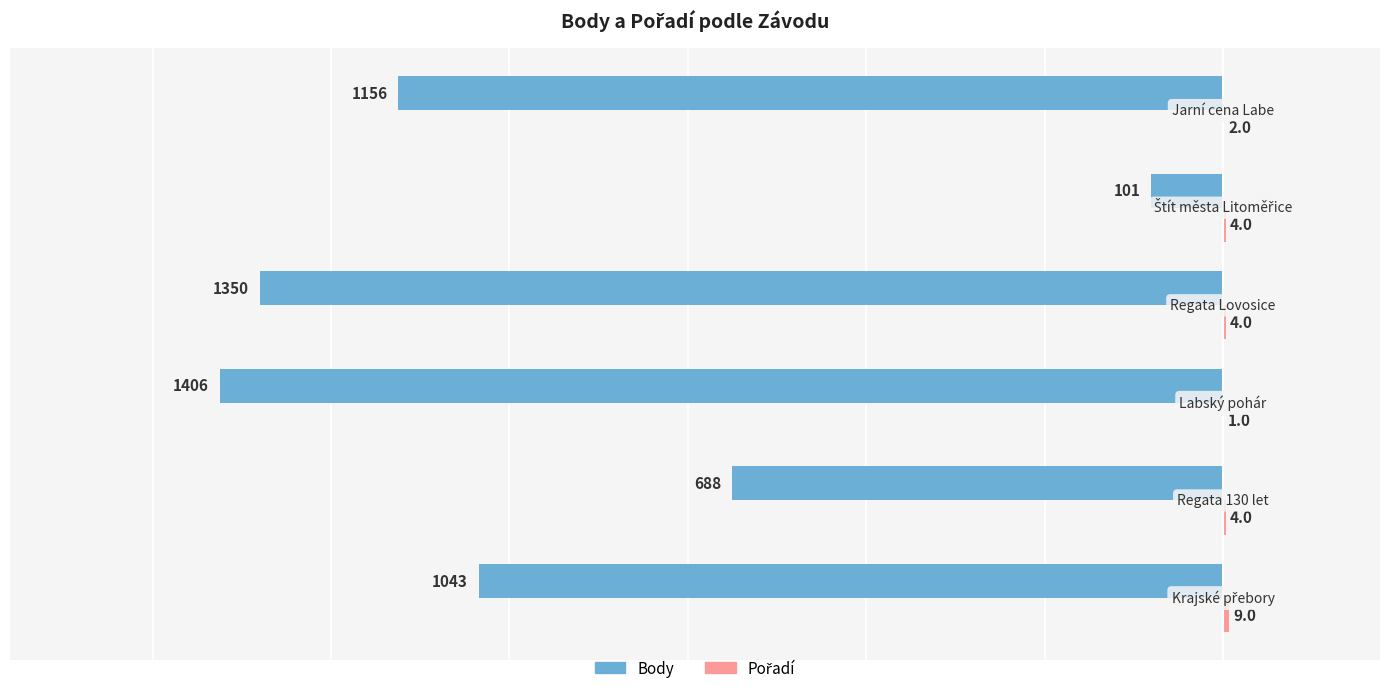

What is the sum of all Body values?

-5744